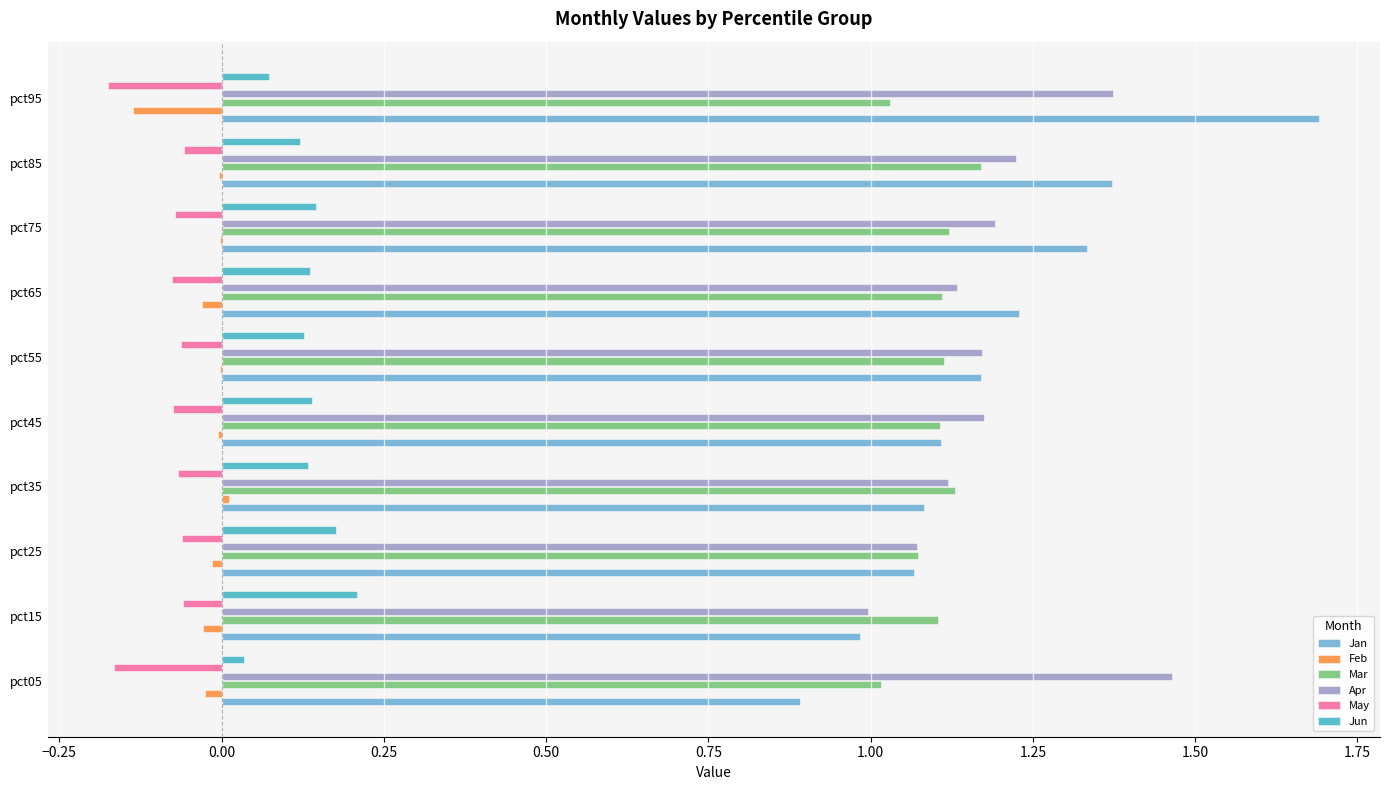

Is the value of Jun at pct35 greater than the value of Feb at pct75?

Yes